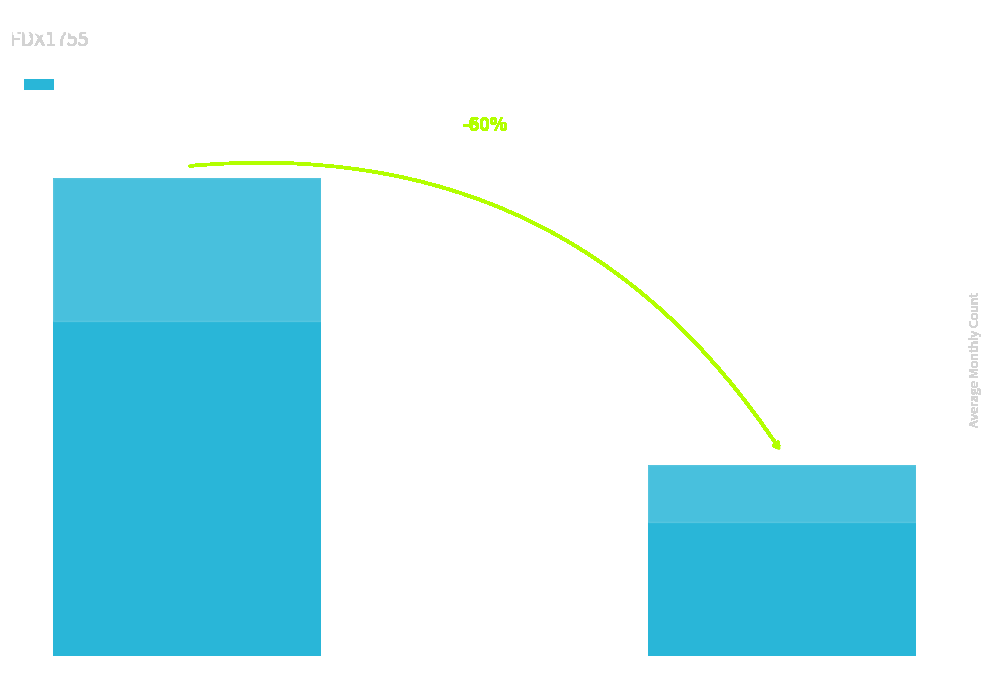

The value at B763 is 2. True or false?

True